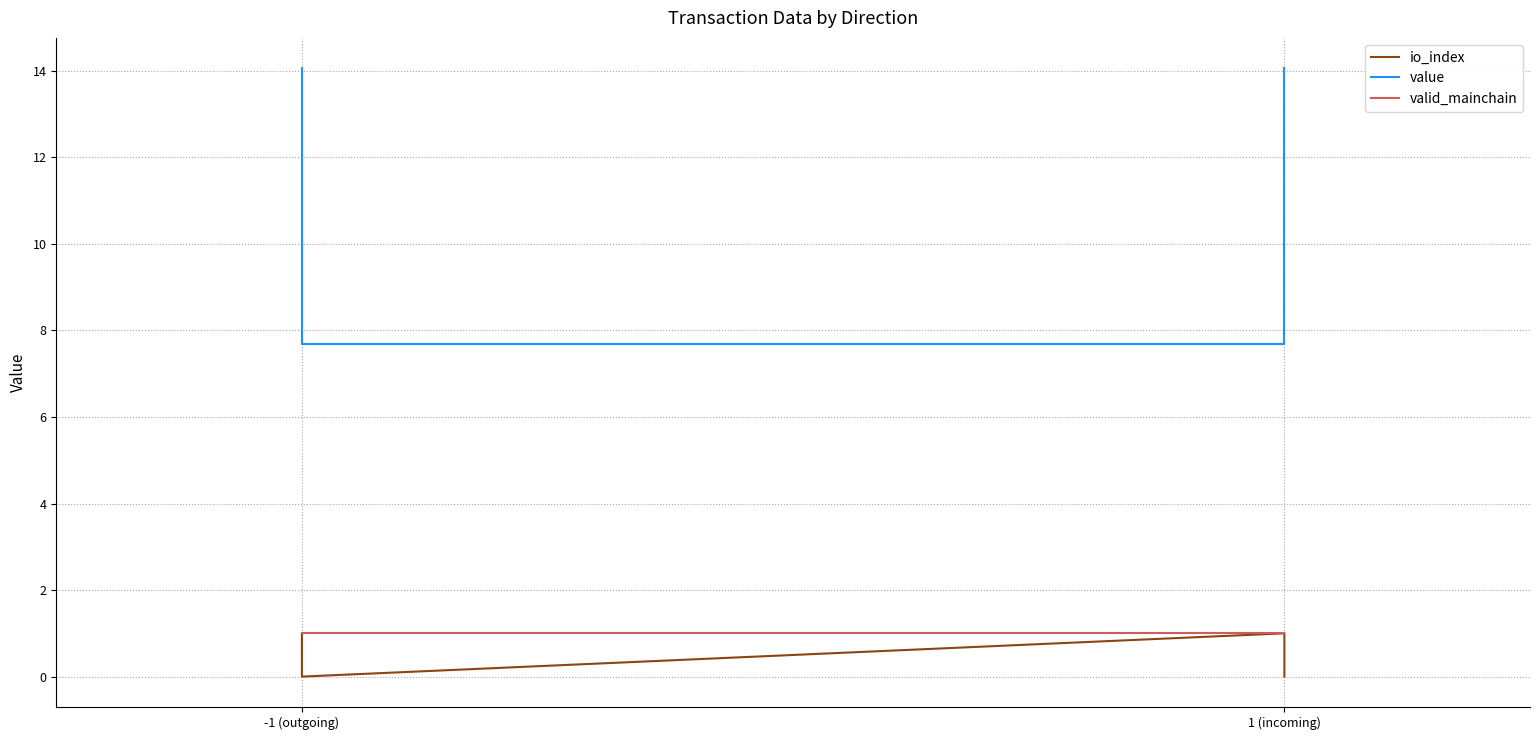

Is it true that io_index equals 0.6 at -1 (outgoing)?

False